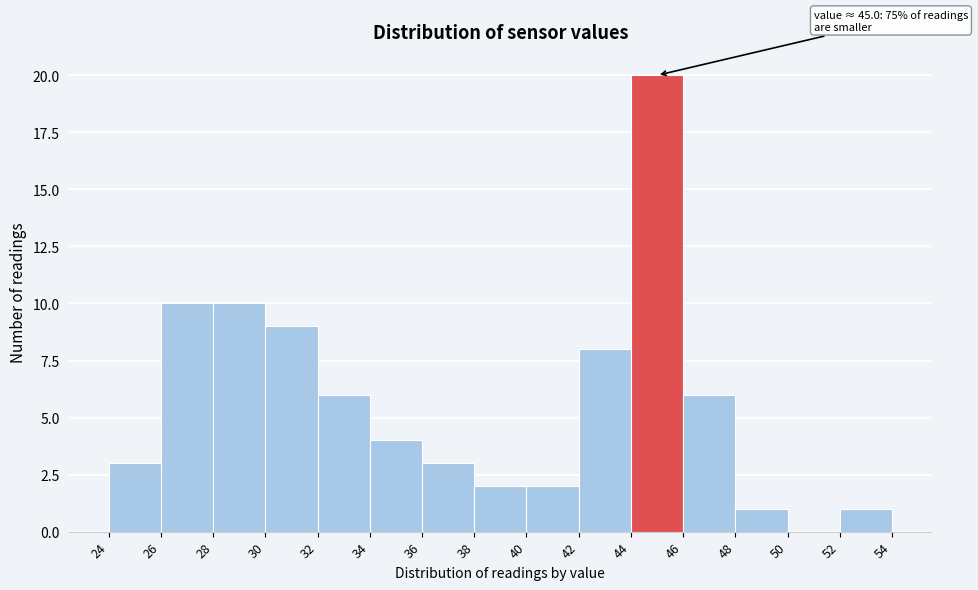

Over which range of the x-axis is the bar tallest?

44 to 46